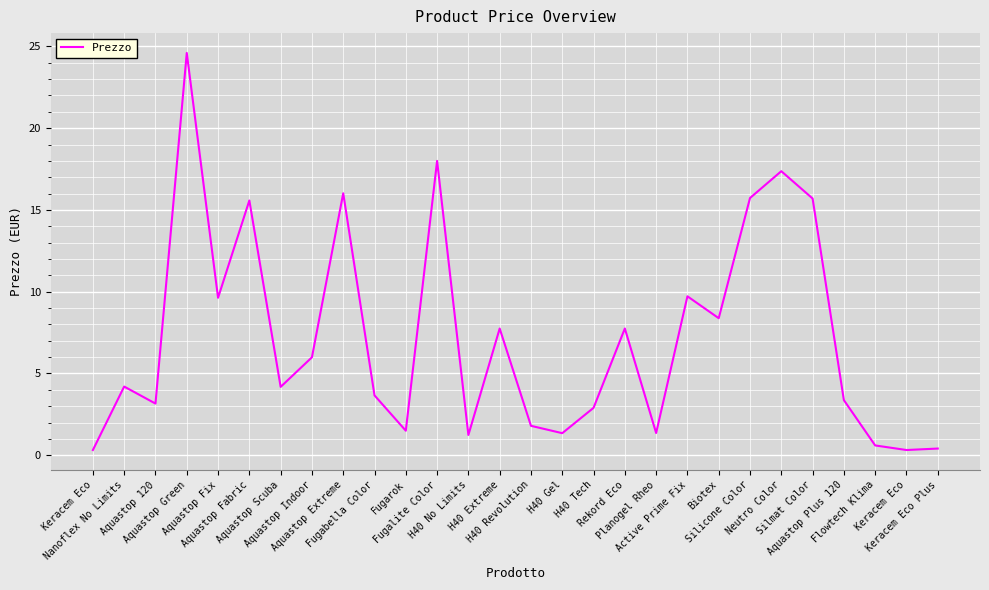

How many lines are shown in the chart?

1